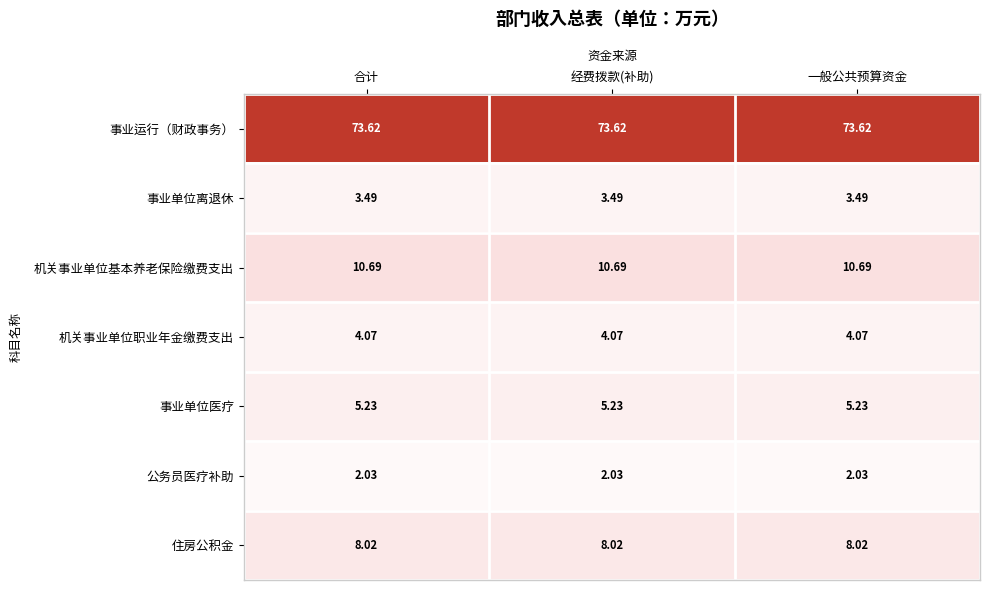

Is the value of 事业单位离退休 at 一般公共预算资金 greater than the value of 事业运行（财政事务） at 一般公共预算资金?

No